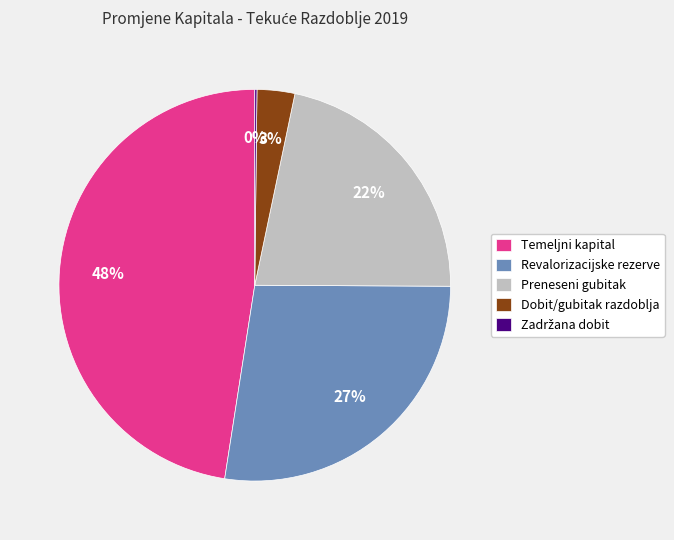

The Revalorizacijske rezerve slice represents 27% of the pie. True or false?

True